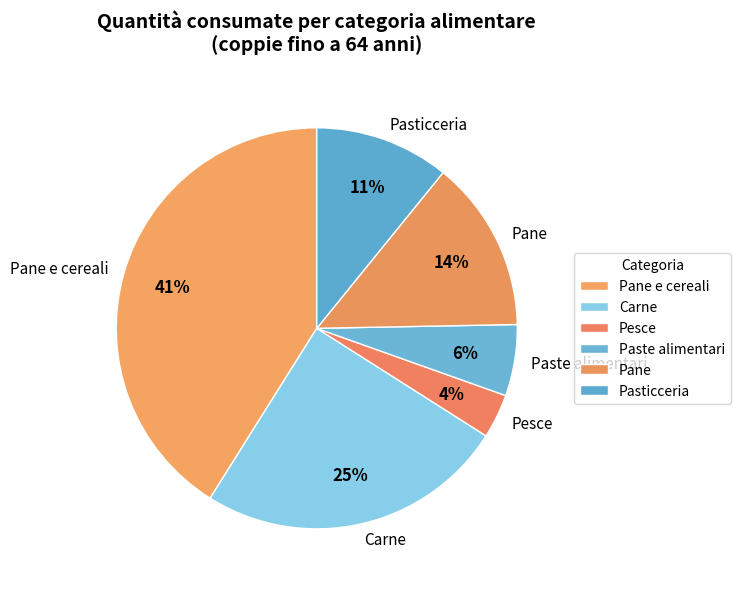

Is Pesce the majority of the pie?

No